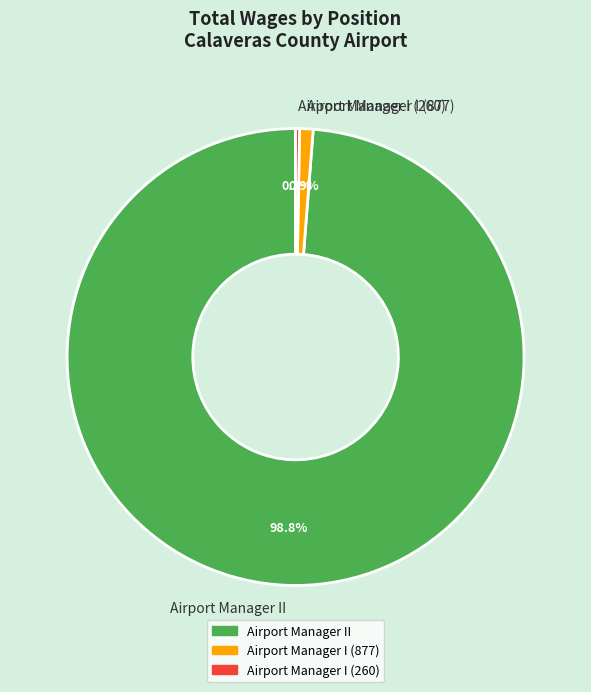

Which category has the smallest portion of the pie?

Airport Manager I (260)